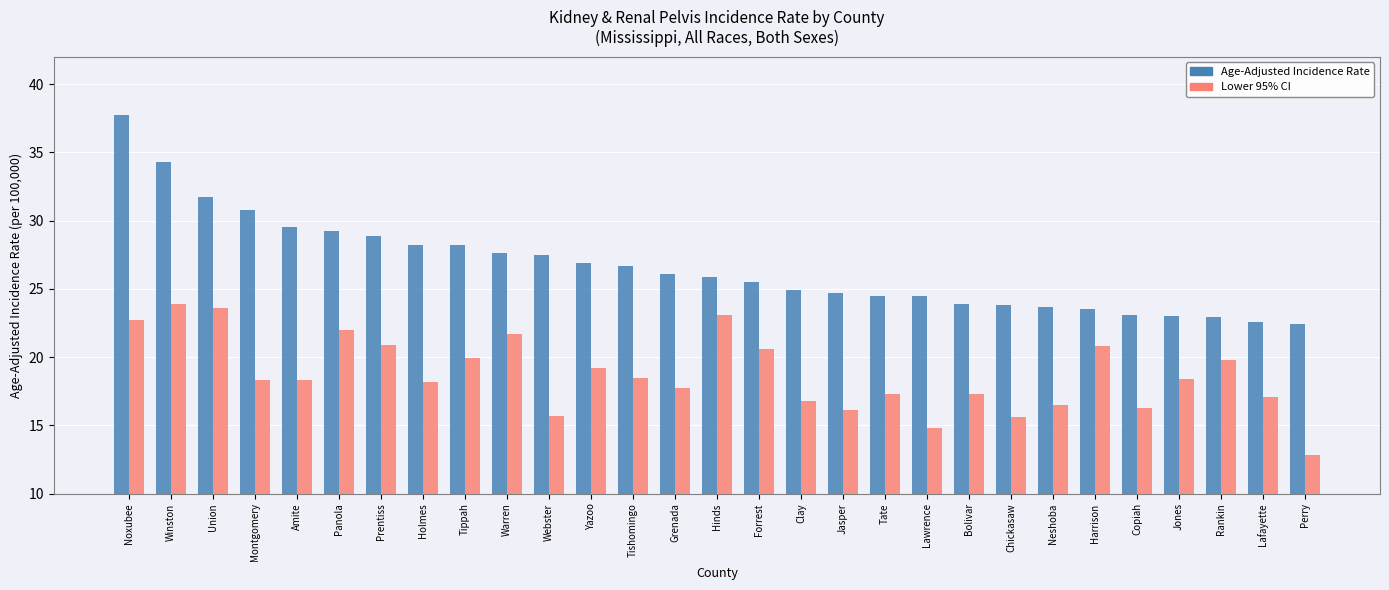

Is the value of Age-Adjusted Incidence Rate at Noxubee greater than the value of Lower 95% CI at Webster?

Yes